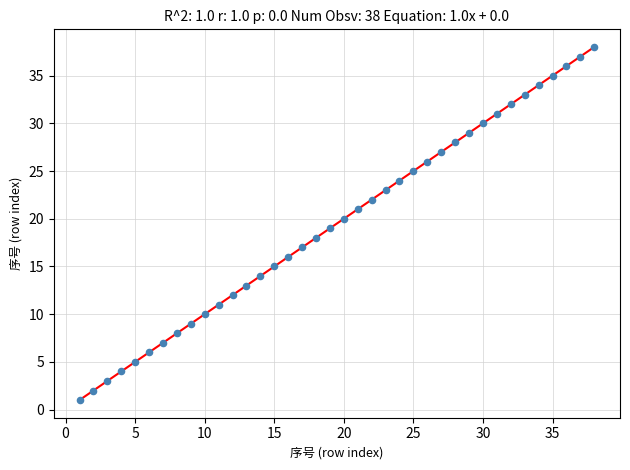

What is the range of Y values (max minus min)?

37